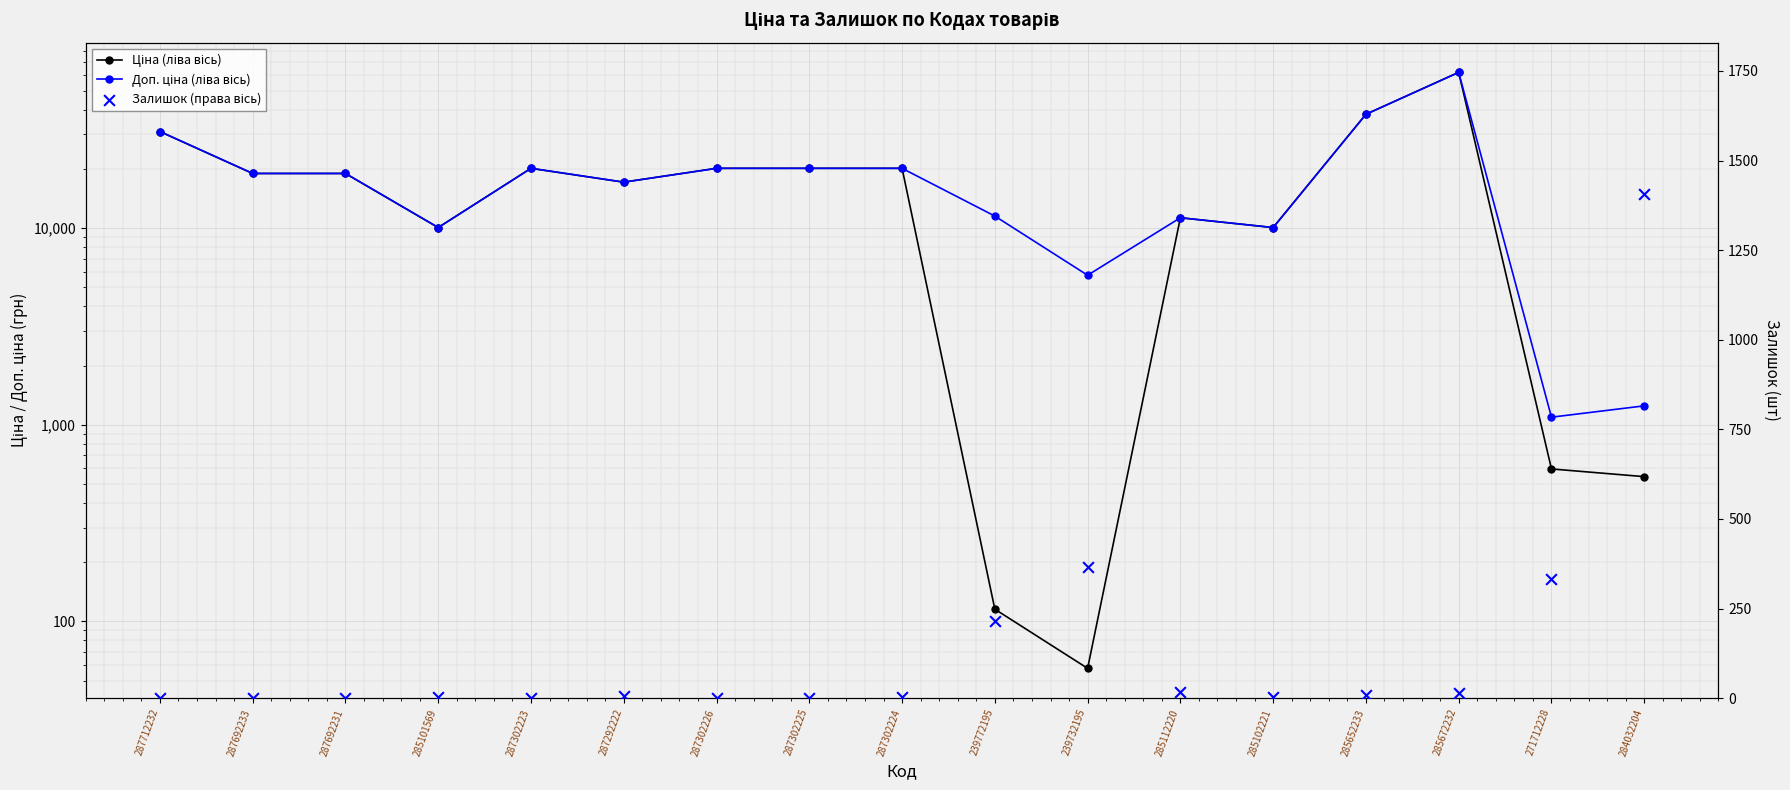

At how many categories does at least one series exceed 38185?

1